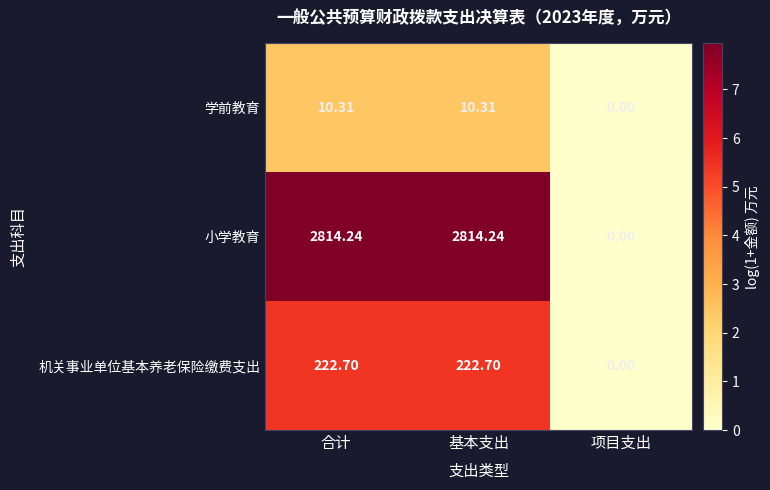

Where is 小学教育 nearest to the value 1407?

项目支出